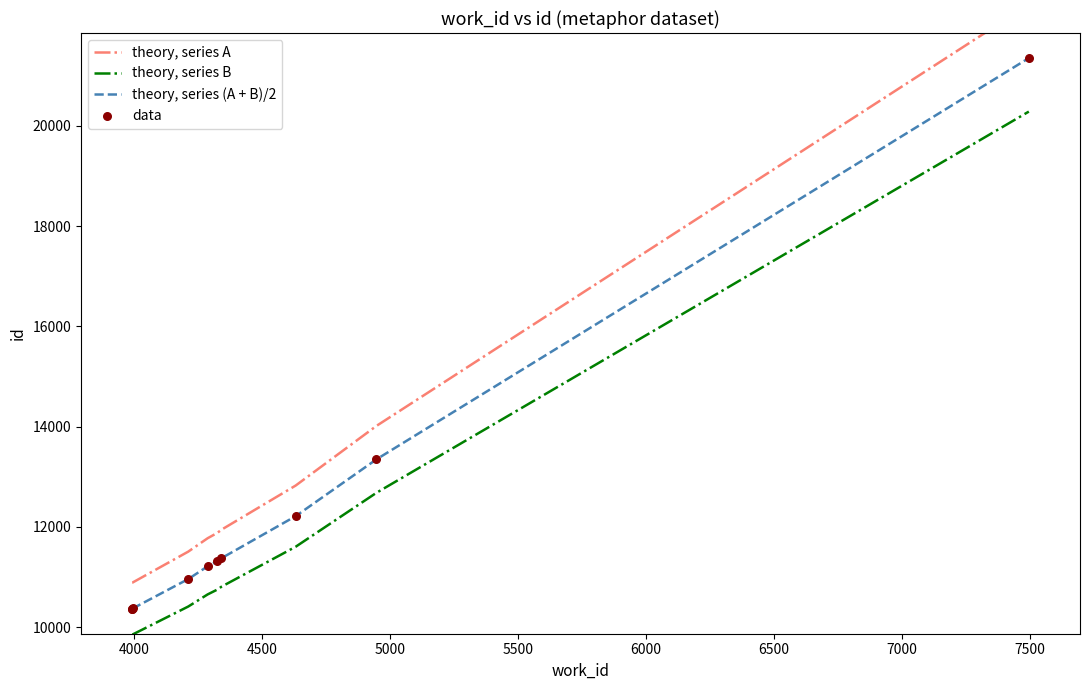

What are all the series names shown in the legend?

theory, series A, theory, series B, theory, series (A + B)/2, data